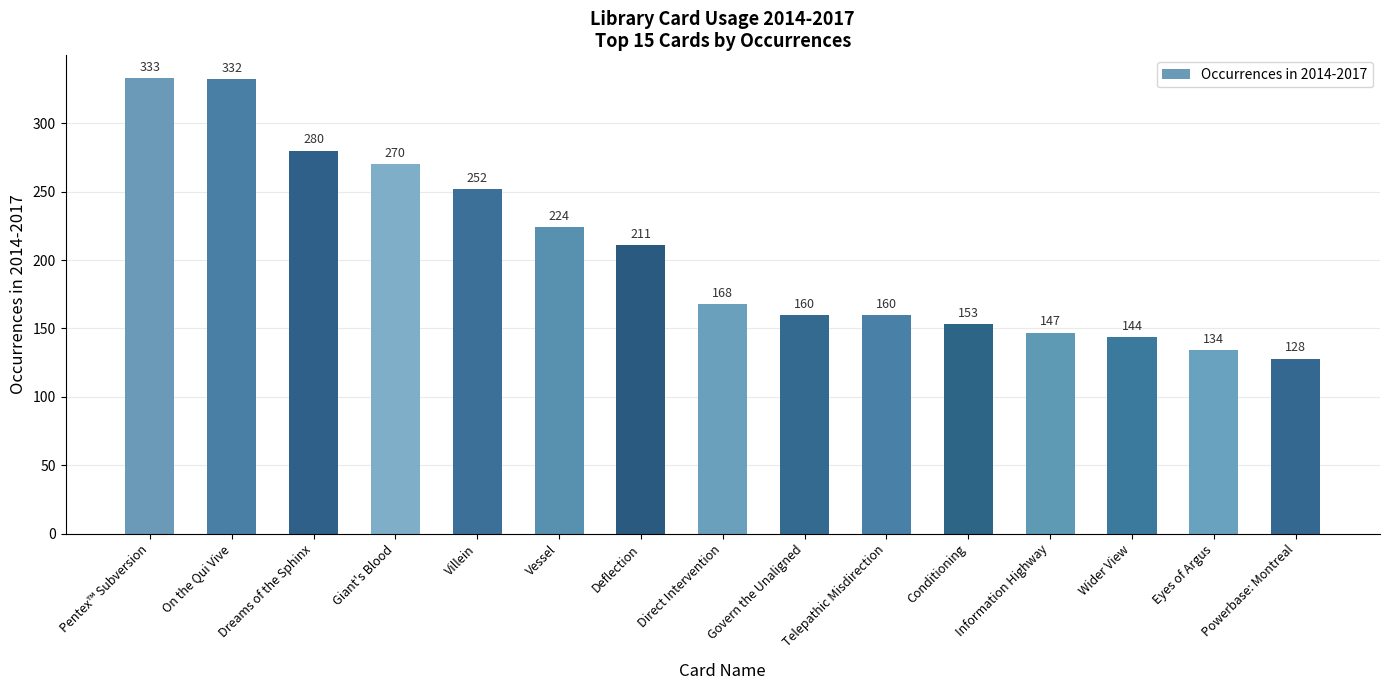

Are the bars grouped side by side (vs. stacked)?

No